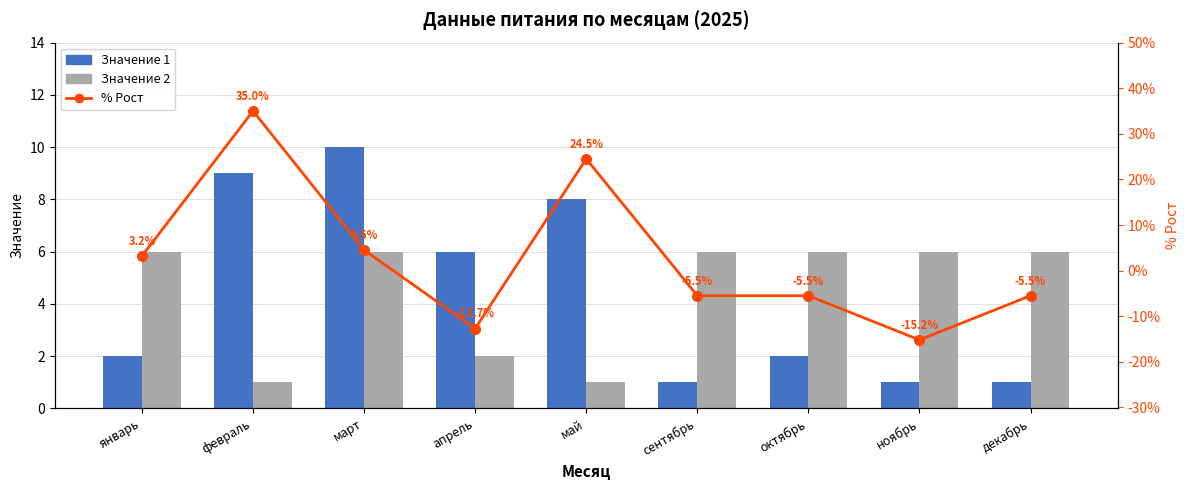

Does the chart contain stacked bars?

No